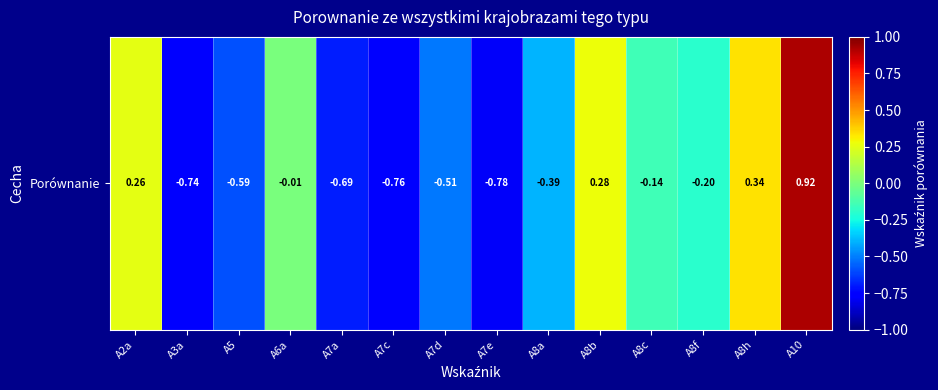

What is the average value?

-0.2